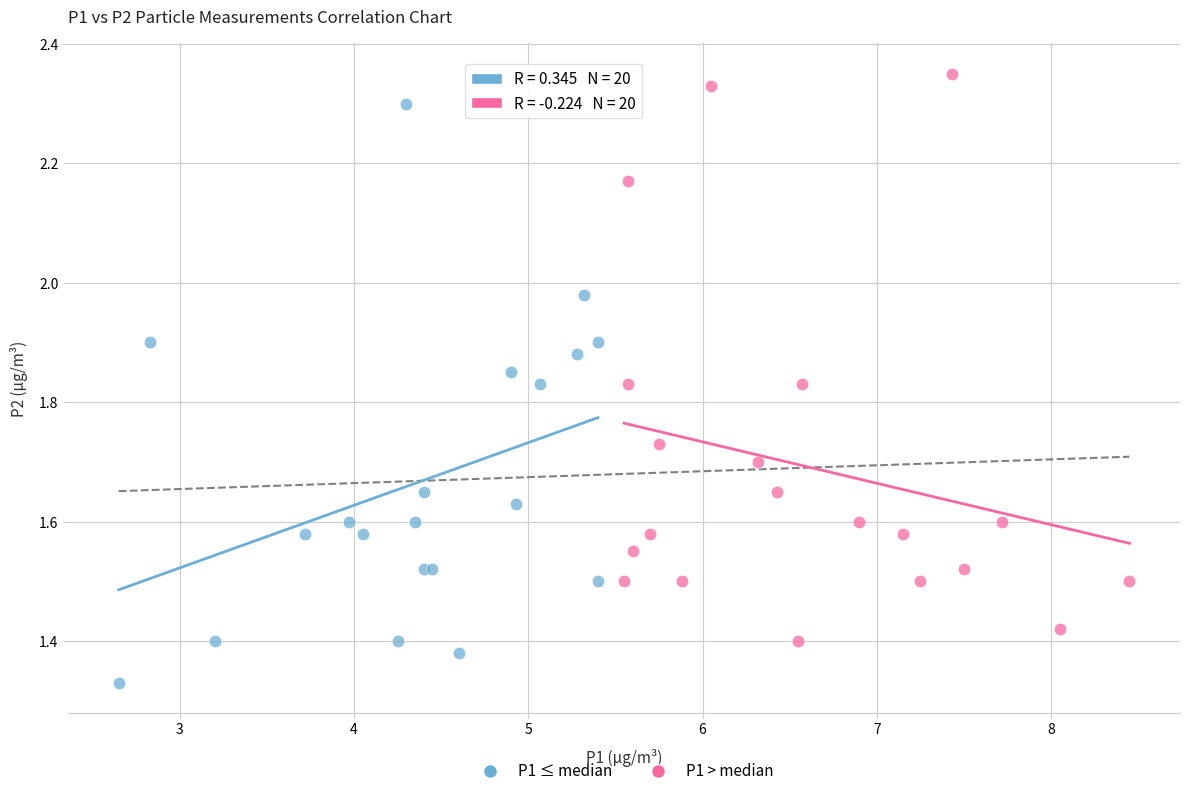

What are all the series names shown in the legend?

P1 ≤ median, P1 > median